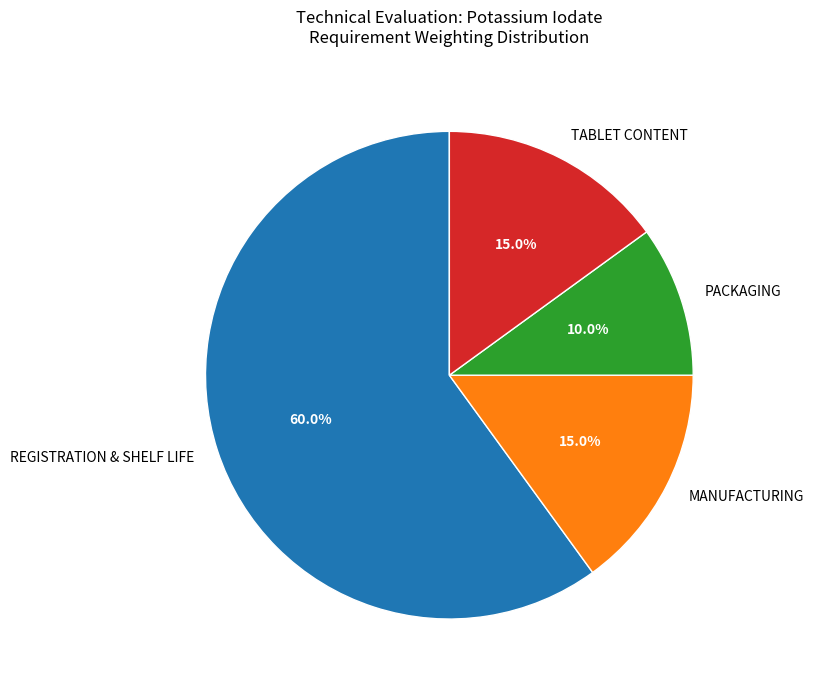

To the nearest percent, what is the difference between the REGISTRATION & SHELF LIFE and MANUFACTURING slice percentages?

45%